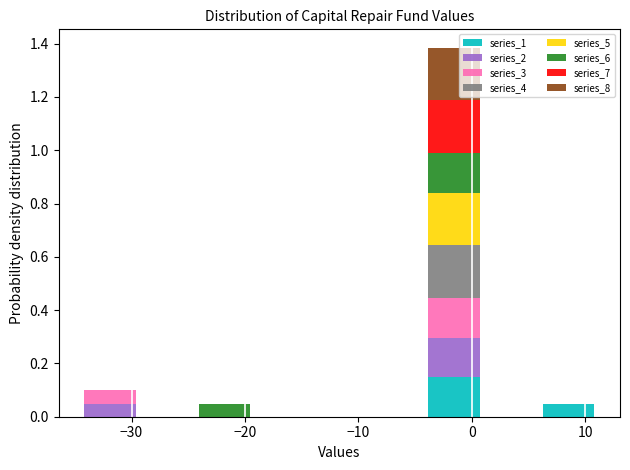

What is the total height of the stacked bar covering -34 to -29 on the x-axis? Neither the bar edges nor the heights are printed on the chart, so give them approximately, as read against the axes.

0.10